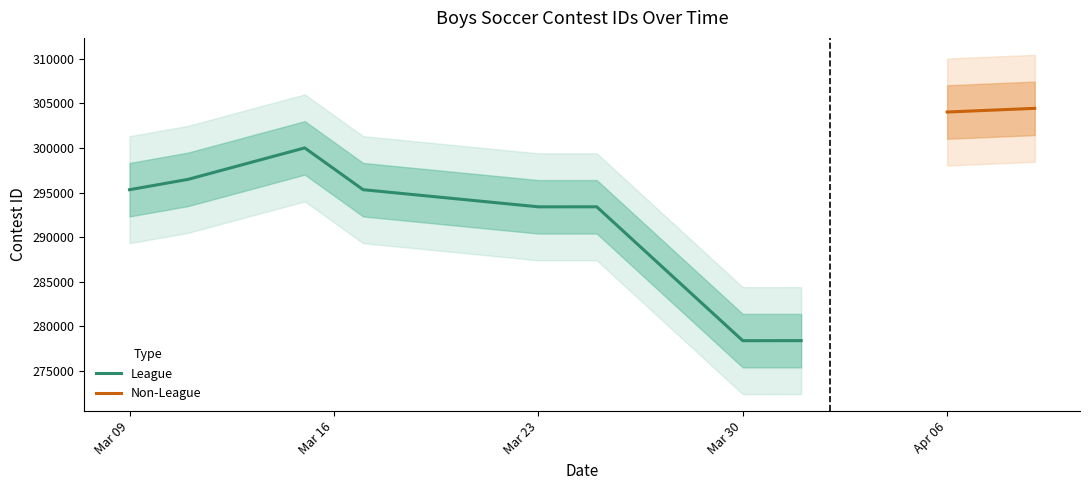

What is the minimum value for League?

278385